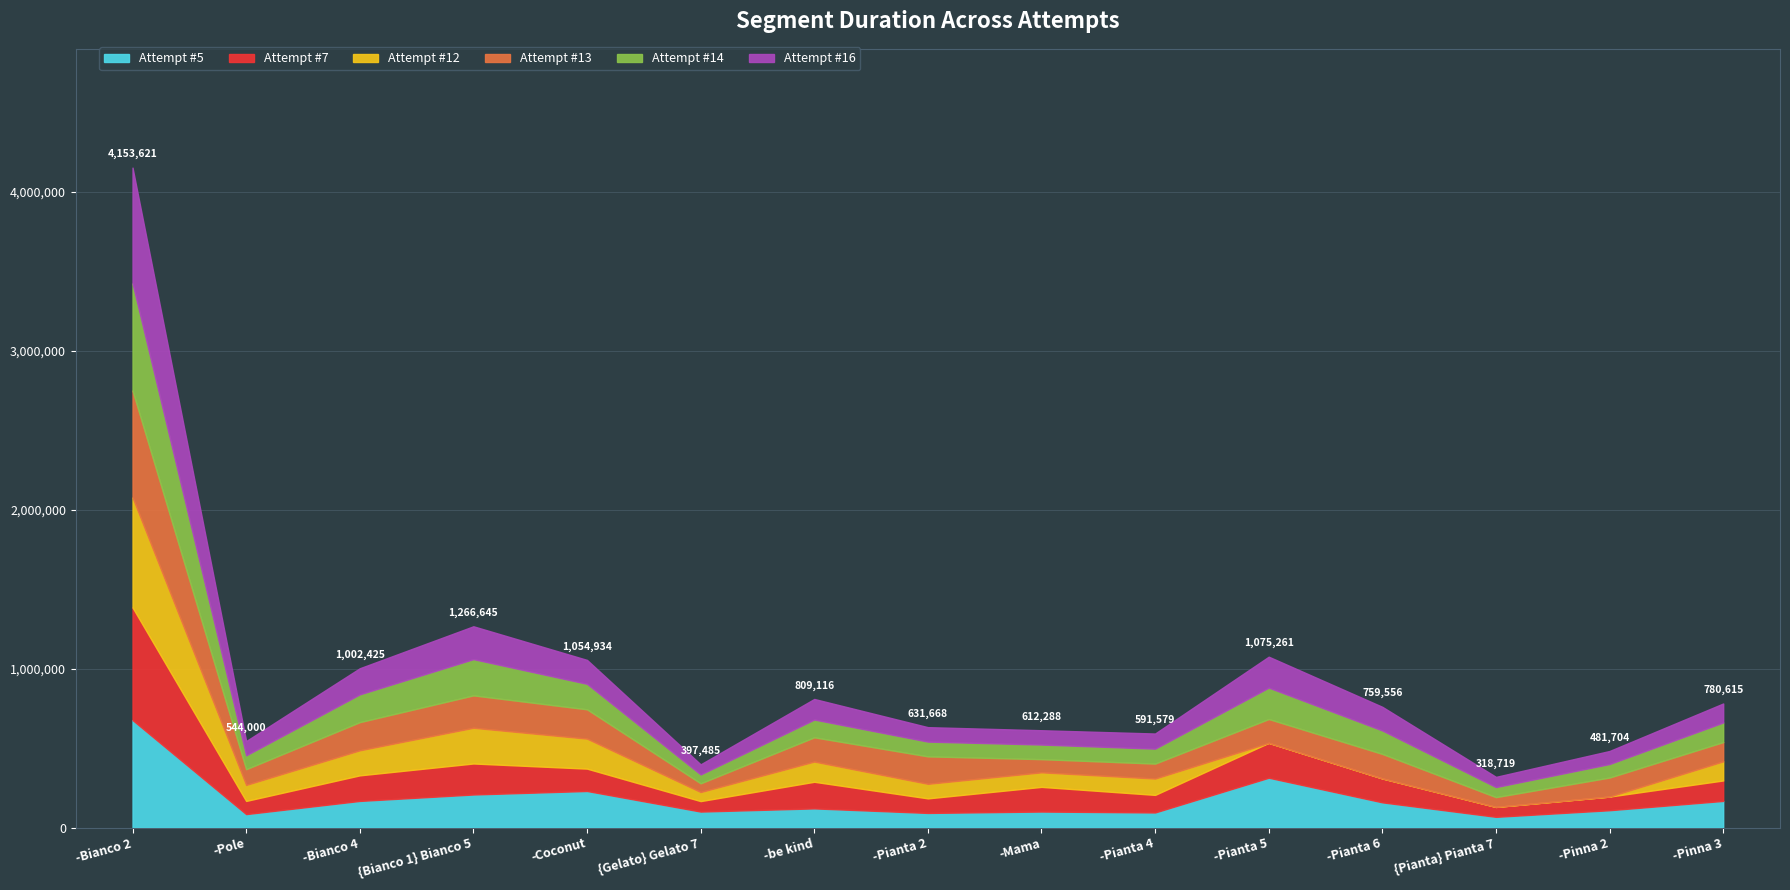

Between -Pole and -Coconut, which is larger?

-Coconut